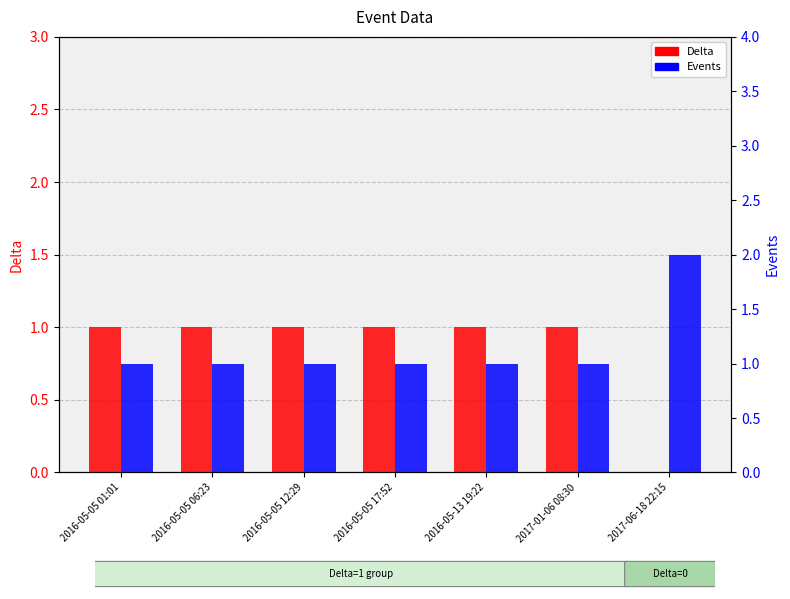

Rank the series by their average value, from lowest to highest.

Delta, Events